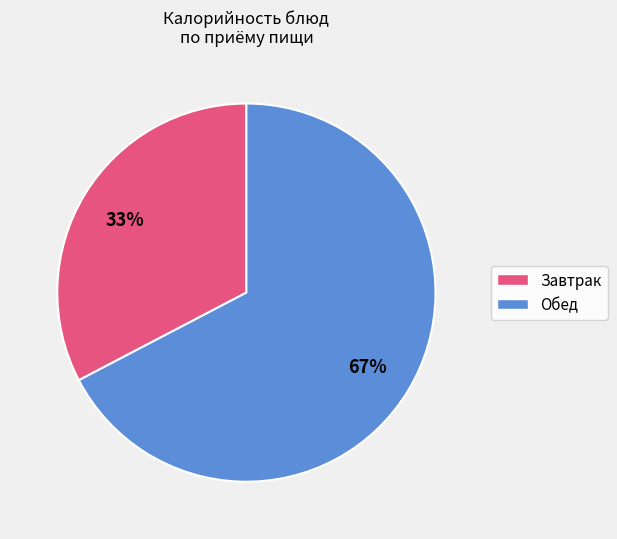

How many segments does this pie chart have?

2